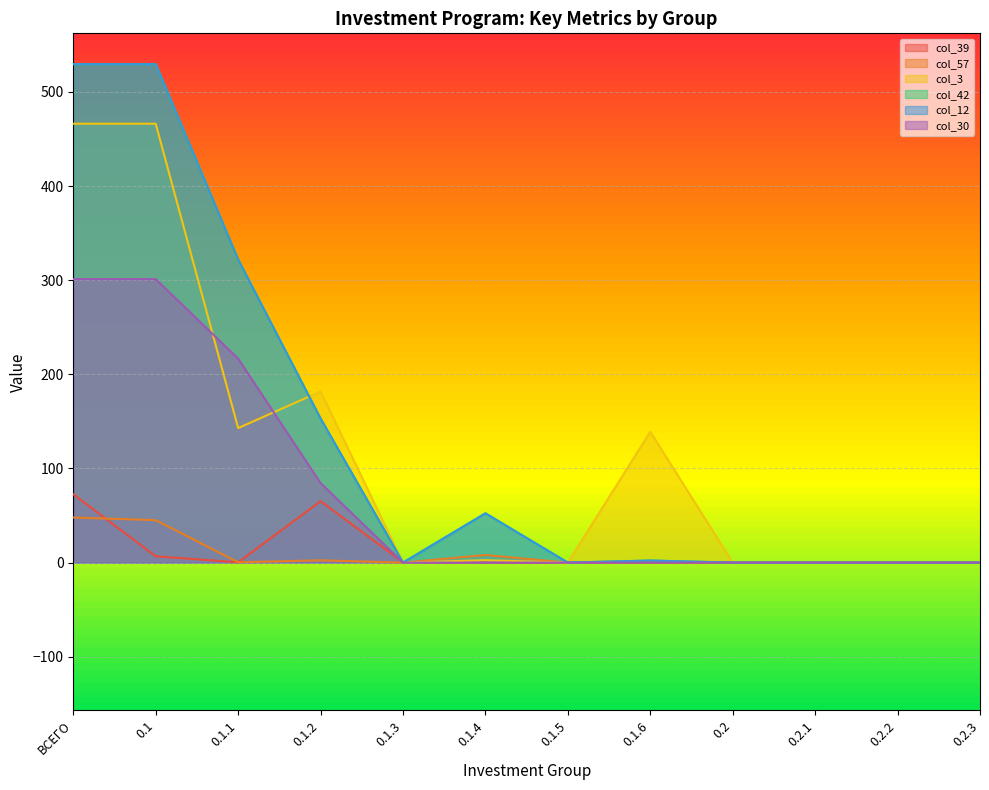

What is the total value across all series at 0.1.6?

143.4